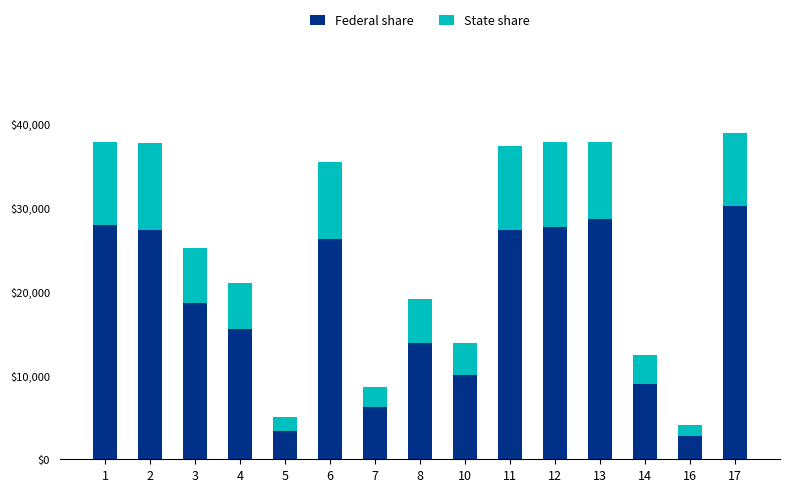

What are all the series names shown in the legend?

Federal share, State share